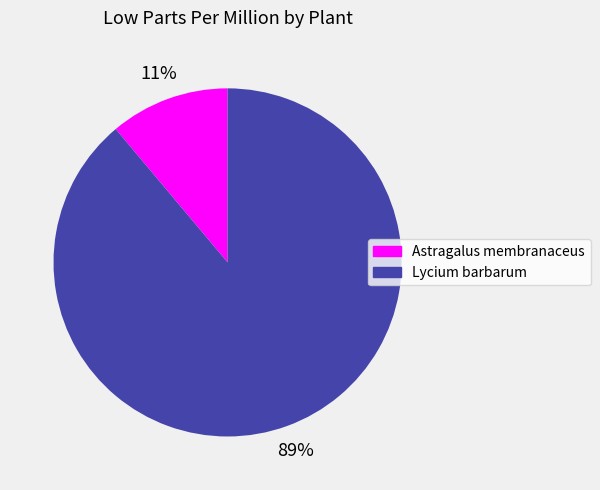

To the nearest percent, what portion does Lycium barbarum represent?

89%